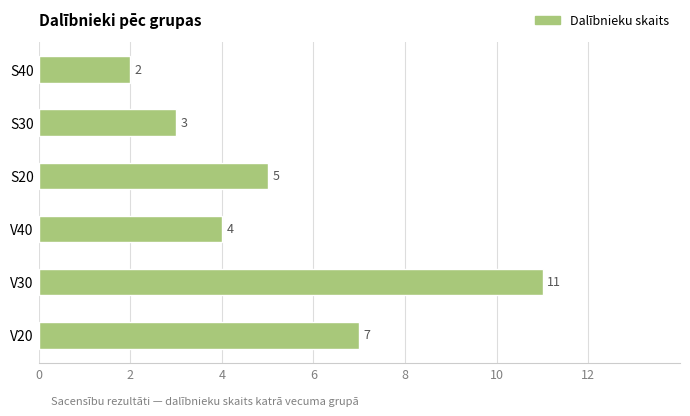

How many values are below 5?

3